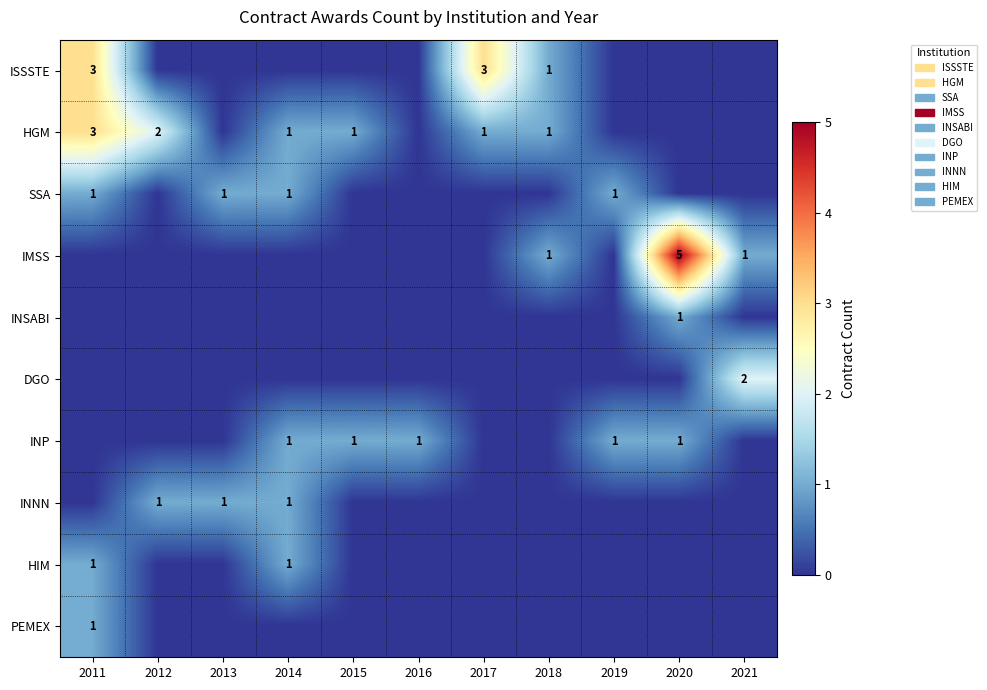

Is it true that INNN equals 0 at 2013?

False